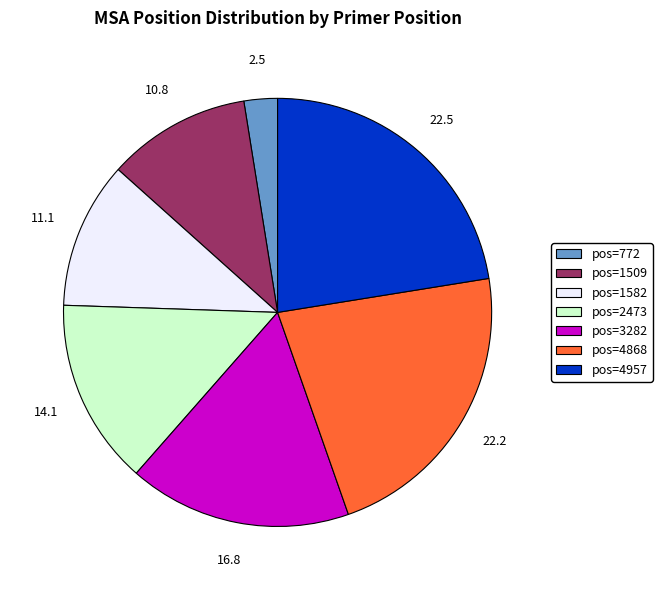

Is it true that pos=2473 is 3% of the pie?

False